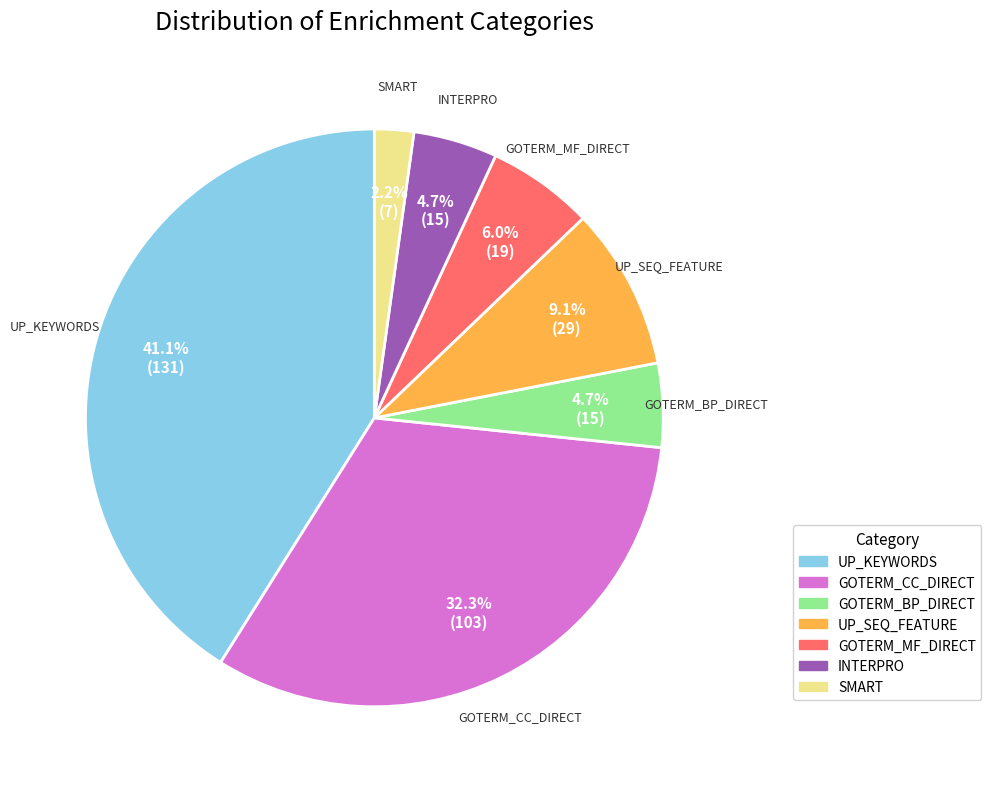

Do SMART and GOTERM_MF_DIRECT together represent more than half of the pie?

No